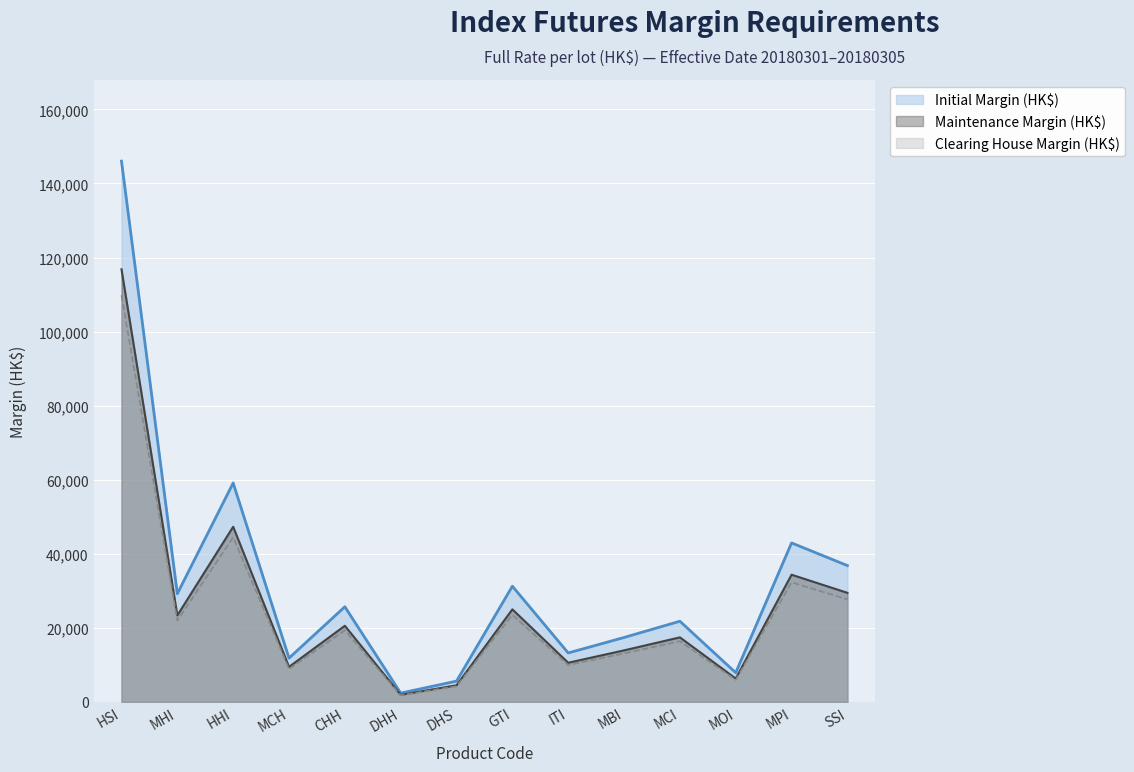

What value does the Maintenance Margin (HK$) series have at MPI?

34345